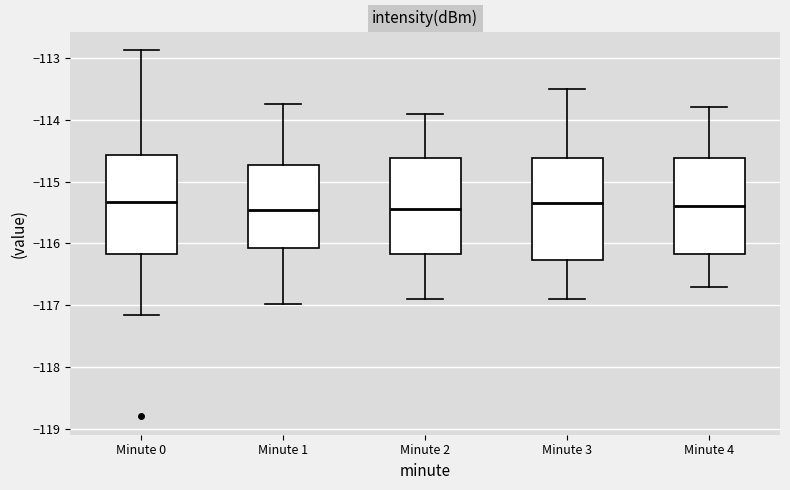

Reading left to right, read every box against the y-axis: the position of its median line, the range the box covers, and the ends of its whiskers. The values are not printed on the chart, so give them approximately, as read against the axis.

Minute 0: median -115.3, box -116.2 to -114.6, whiskers -117.2 to -112.9
Minute 1: median -115.5, box -116.1 to -114.7, whiskers -117.0 to -113.7
Minute 2: median -115.4, box -116.2 to -114.6, whiskers -116.9 to -113.9
Minute 3: median -115.3, box -116.3 to -114.6, whiskers -116.9 to -113.5
Minute 4: median -115.4, box -116.2 to -114.6, whiskers -116.7 to -113.8